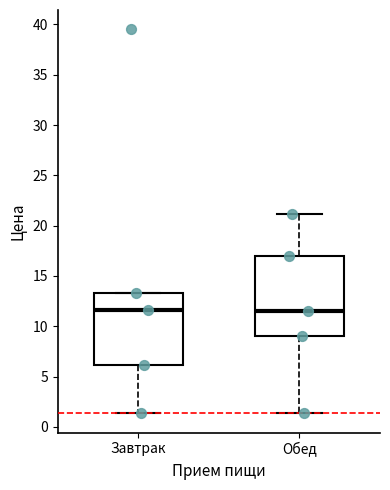

Comparing the boxes themselves (not the whiskers), which one is the tallest?

Обед